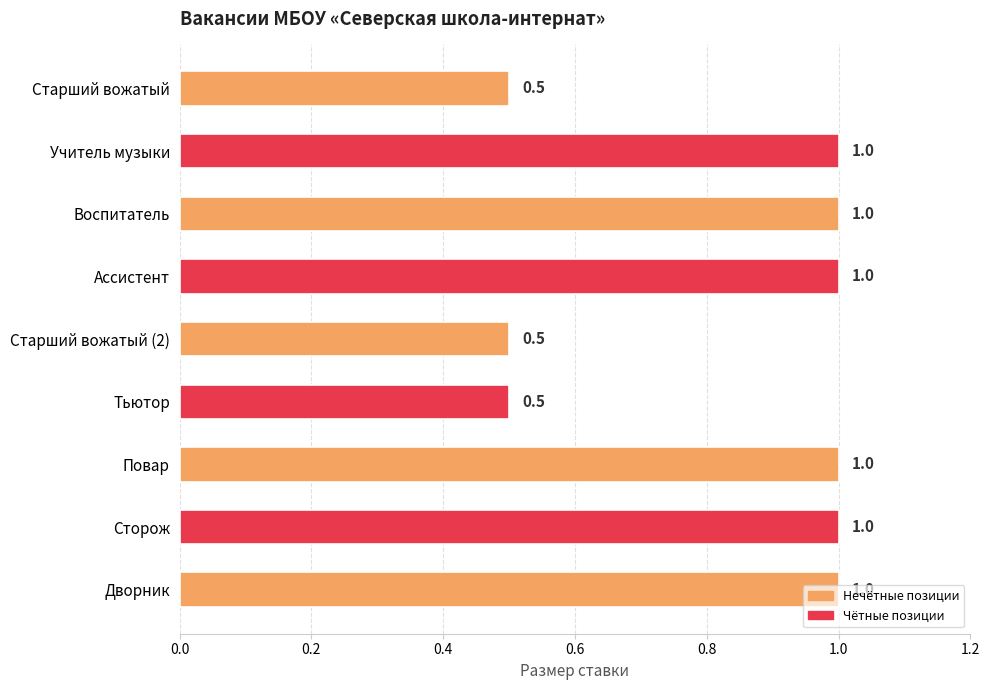

What is the change in value from Старший вожатый to Повар?

+0.5